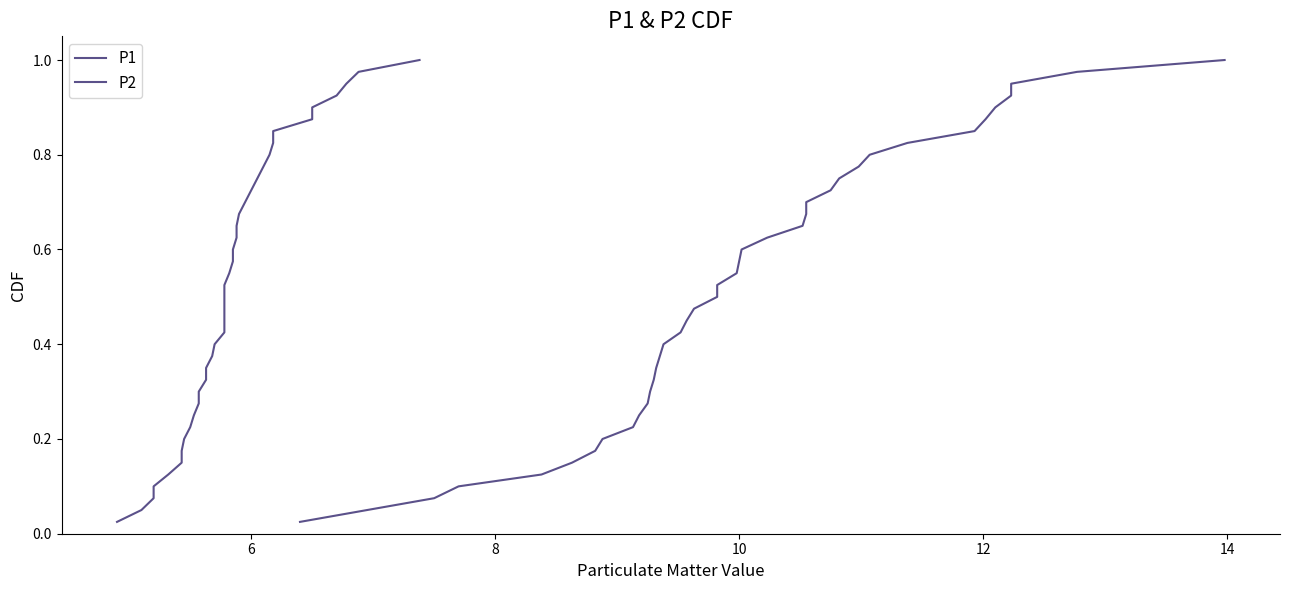

What is the label of the 37th point from the right?

10